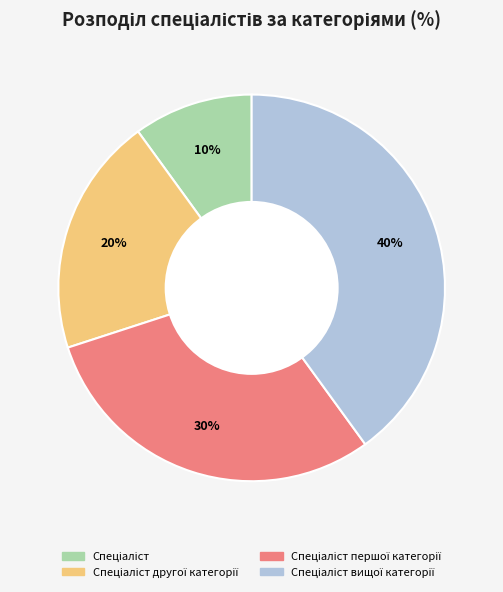

Is there a majority slice in this chart?

No